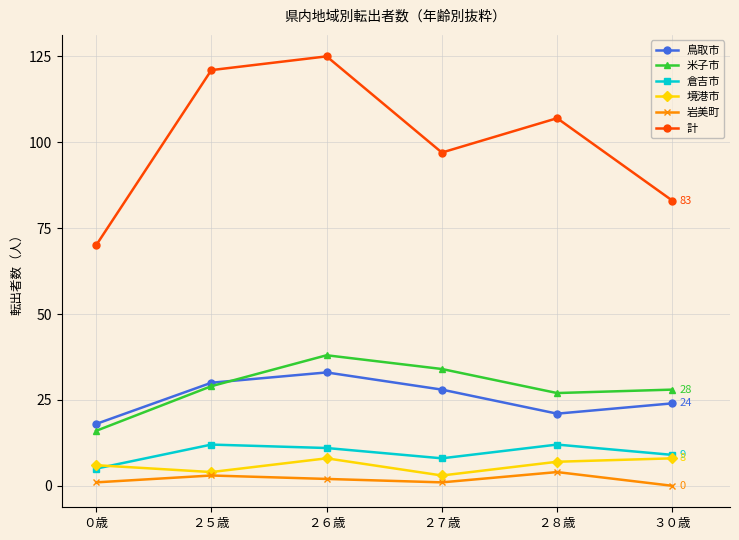

Rank the categories by 鳥取市 value from lowest to highest.

０歳, ２８歳, ３０歳, ２７歳, ２５歳, ２６歳